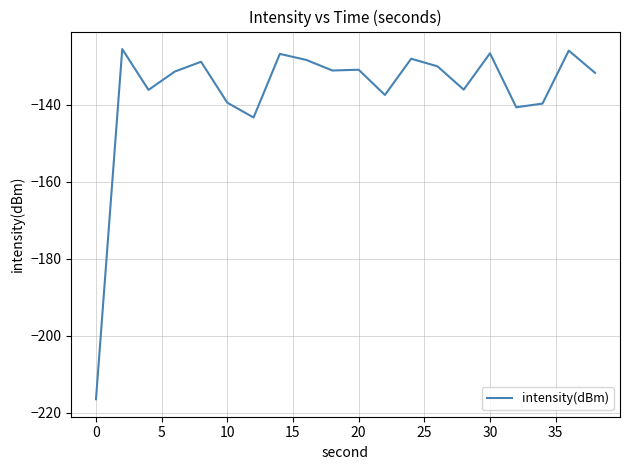

What is the difference between the maximum and minimum values?

90.8